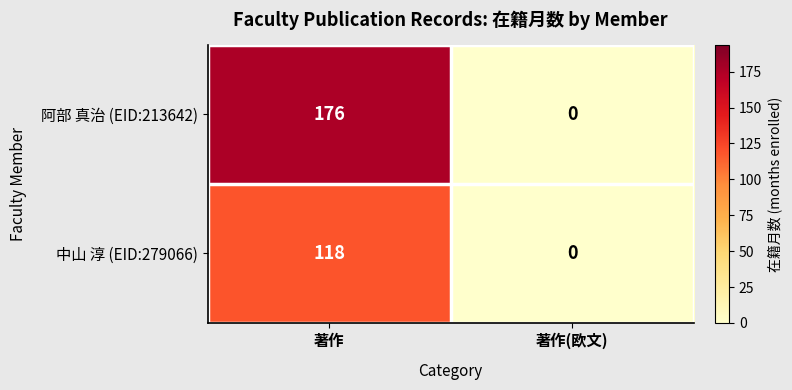

Reading right to left, list all the values displayed in this chart.

阿部 真治 (EID:213642): 0	176
中山 淳 (EID:279066): 0	118